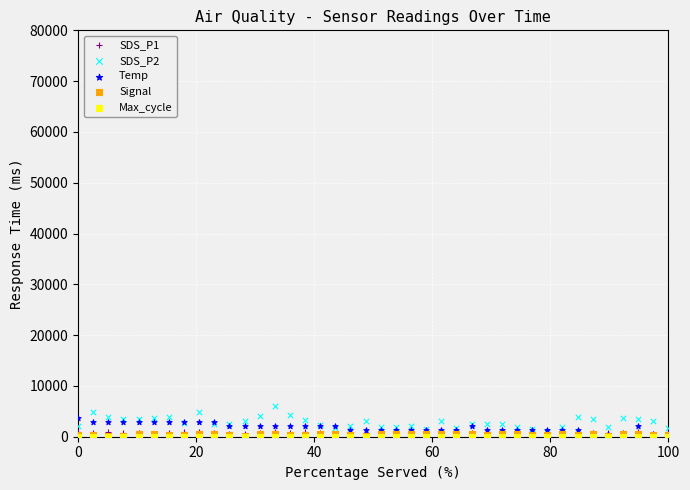

Which series has the largest Y range (max minus min)?

SDS_P2